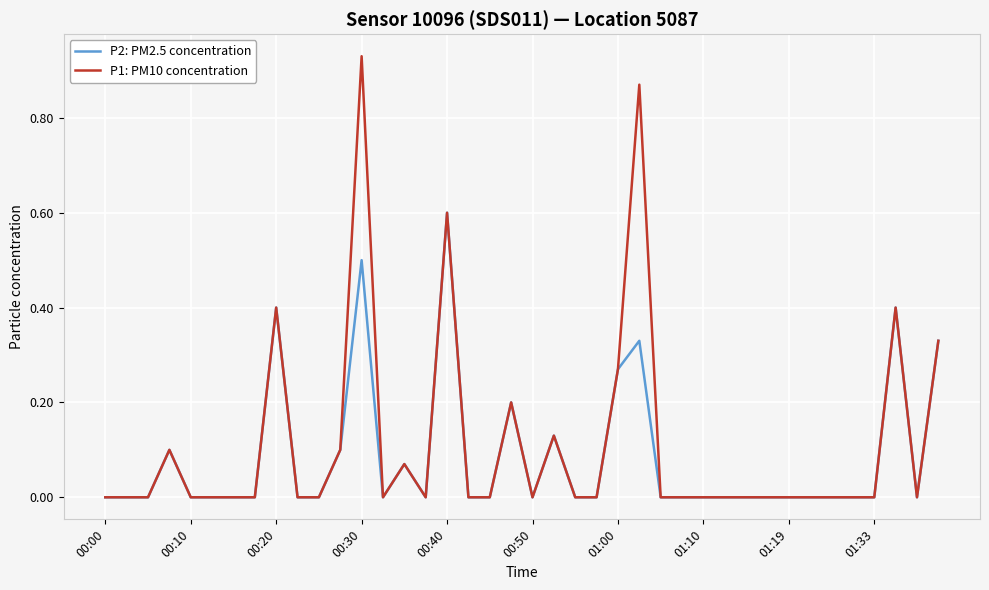

List the series in order of their peak value, highest first.

P1: PM10 concentration, P2: PM2.5 concentration